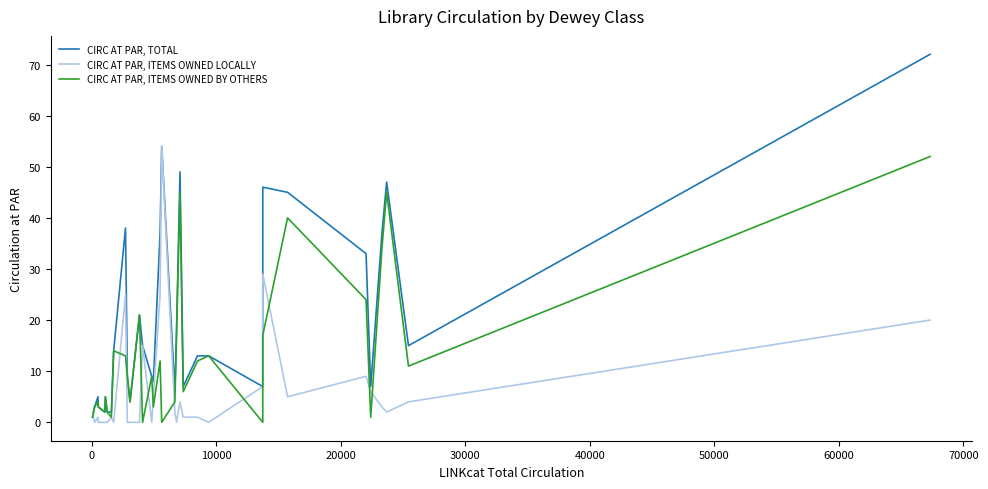

How many interior local peaks does the CIRC AT PAR, TOTAL series have?

8